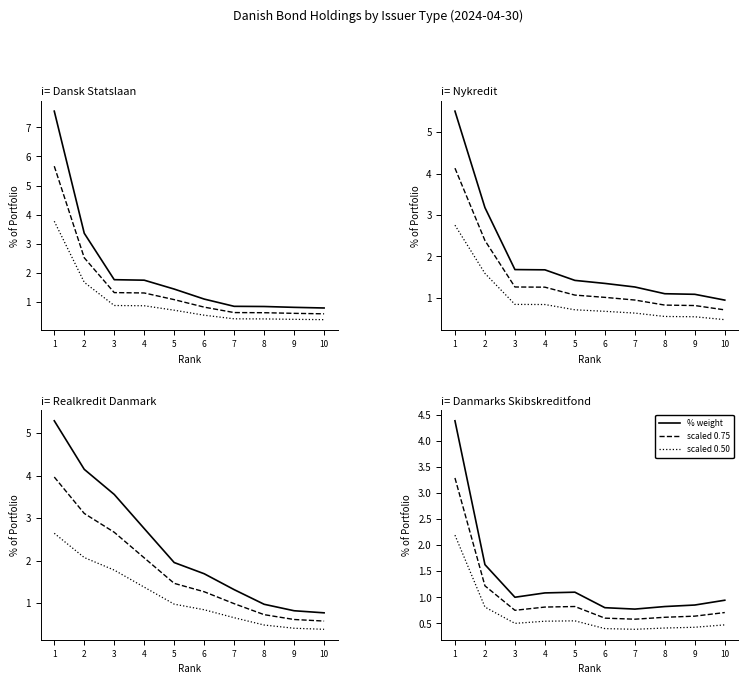

At which category does % weight reach its first local peak?

5